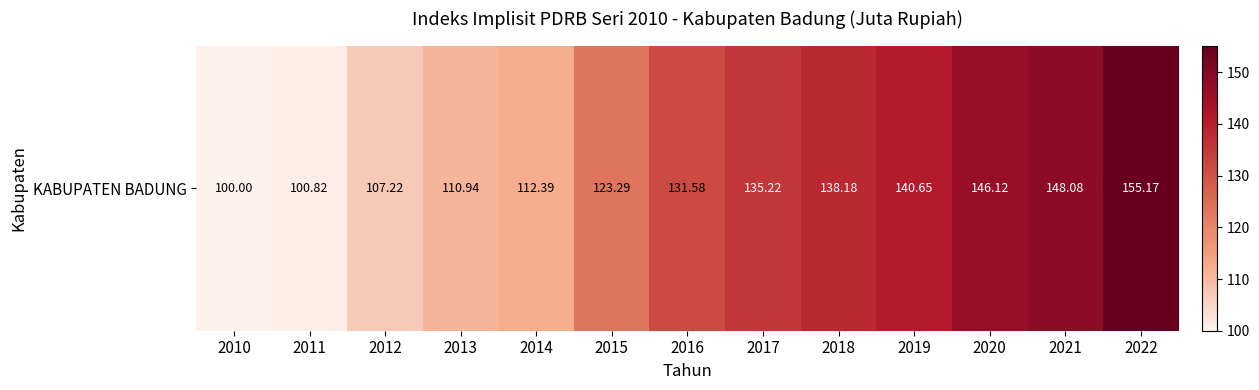

Rank the categories by value from highest to lowest.

2022, 2021, 2020, 2019, 2018, 2017, 2016, 2015, 2014, 2013, 2012, 2011, 2010